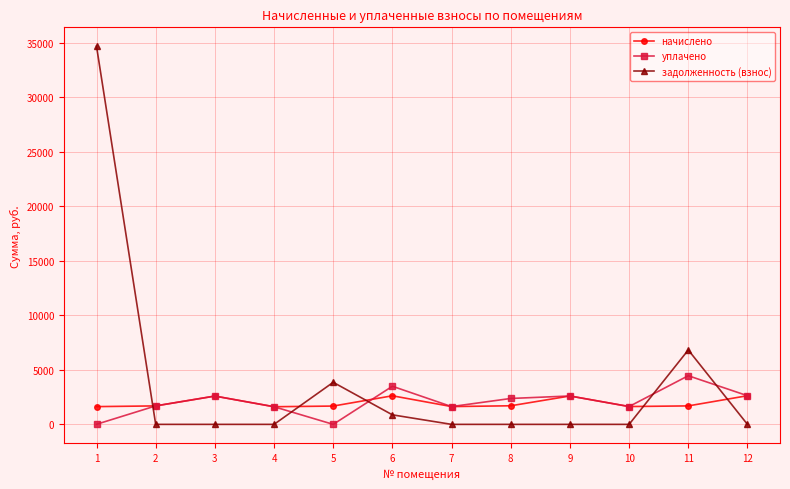

Does the chart display data point markers on the line(s)?

Yes